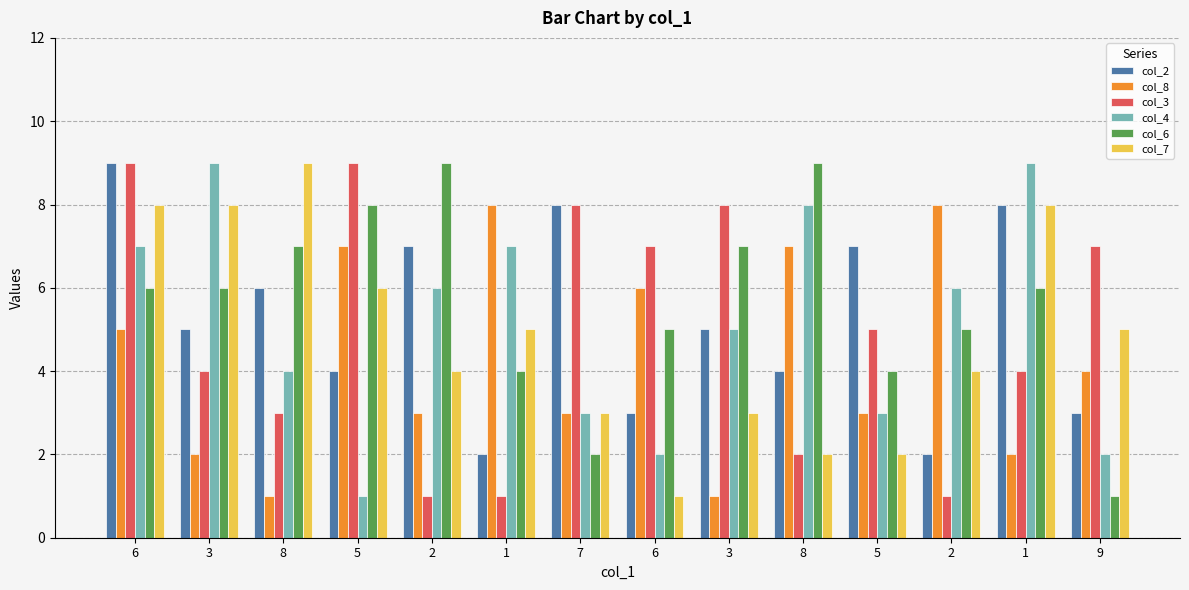

List the labels in order of col_6 value, smallest first.

9, 7, 1, 5, 6, 2, 6, 3, 1, 8, 3, 5, 2, 8